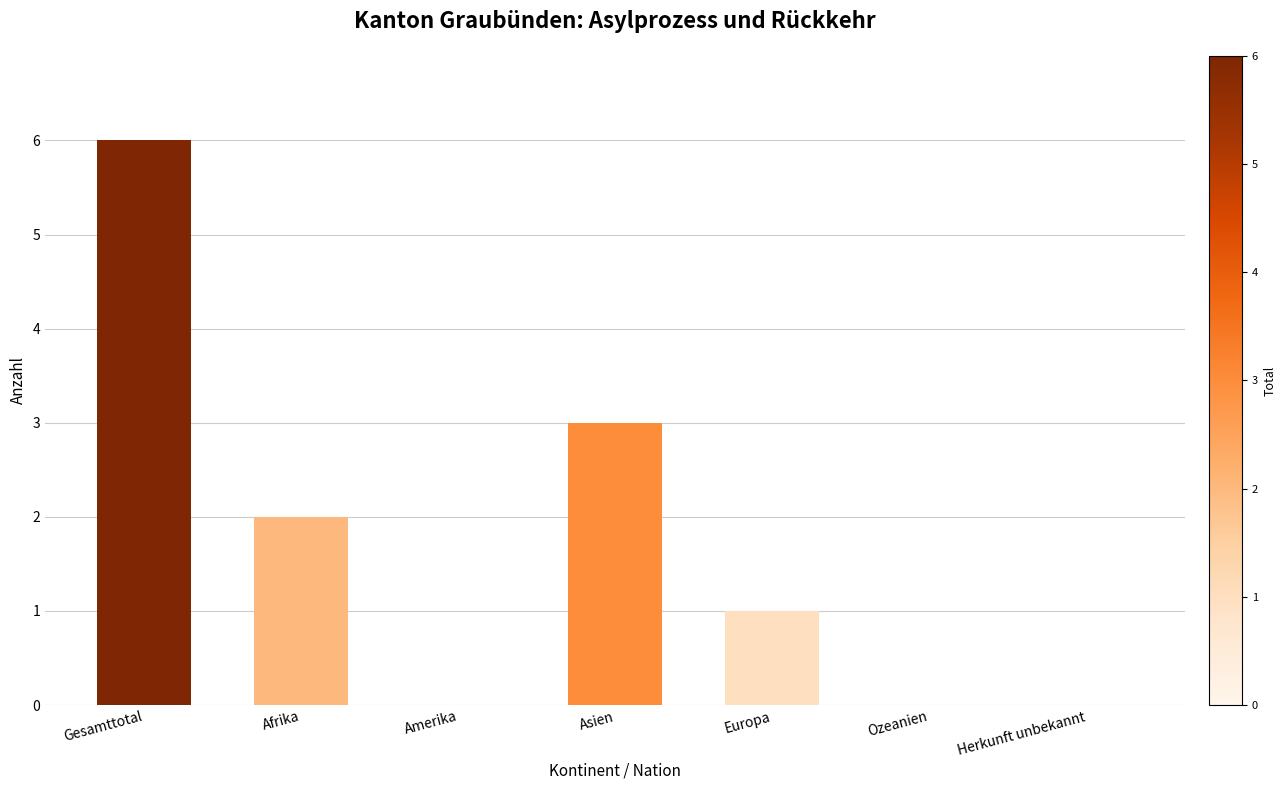

Count the number of categories in the chart.

7